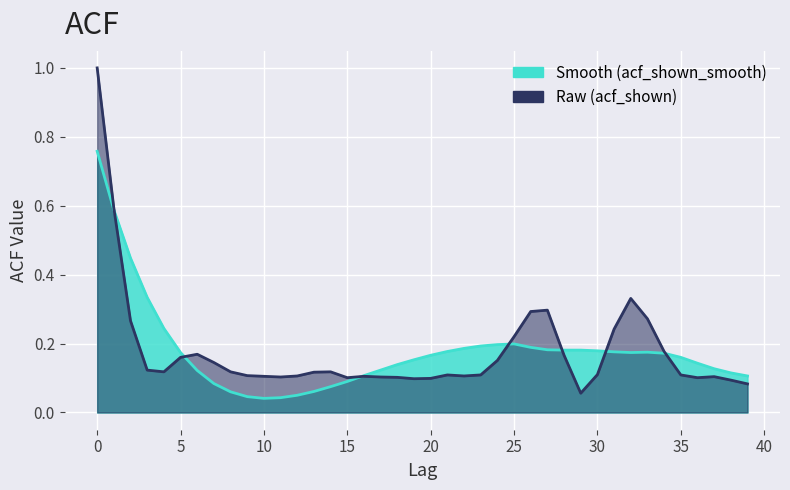

Which label corresponds to the smallest value in the chart?

10